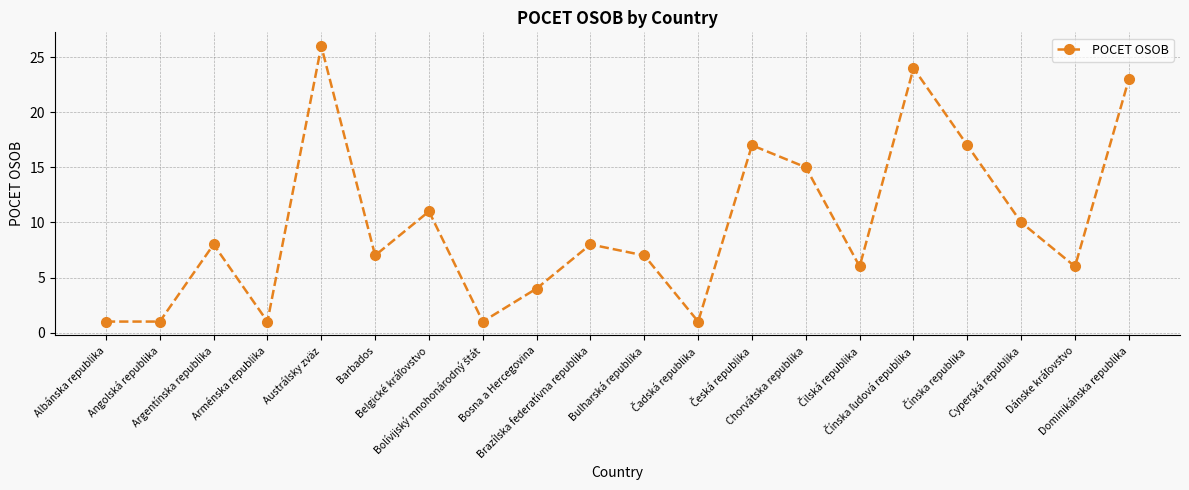

What is the greatest value displayed?

26